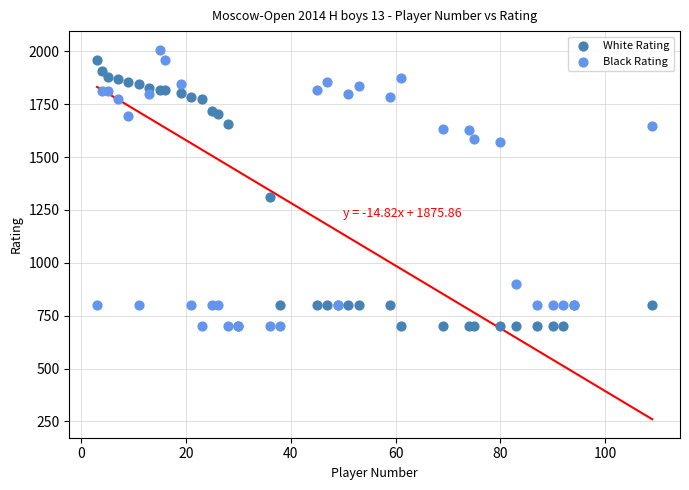

In the Black Rating series, what Y value is closest to 1354?

1572